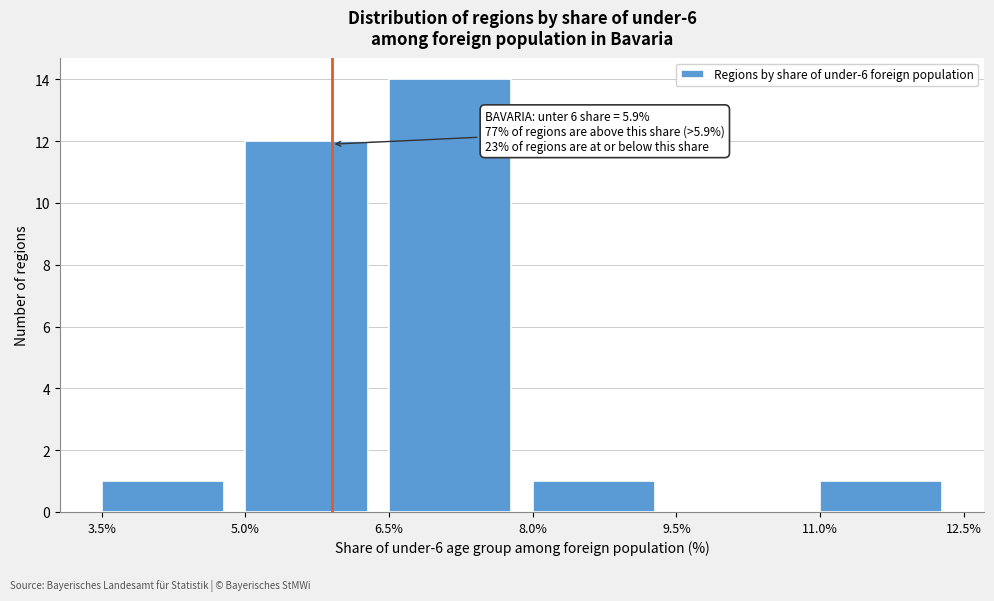

Which range on the x-axis has the tallest bar?

6.5% to 8.0%